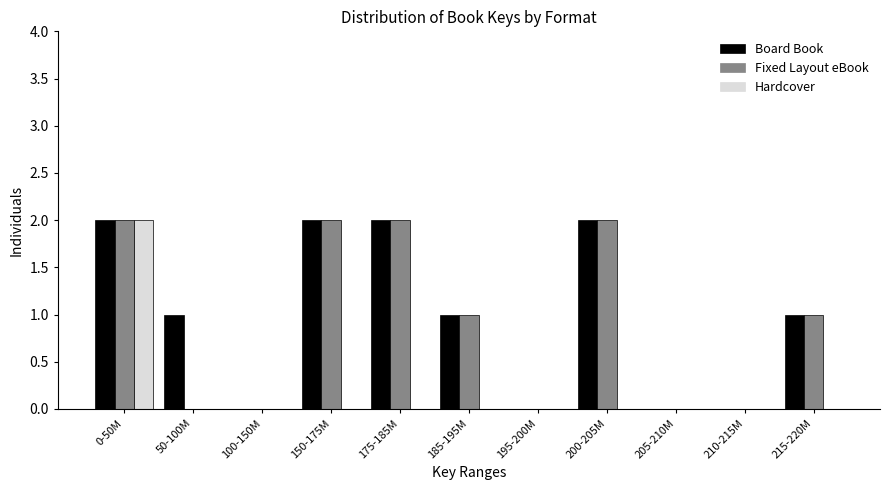

At which category is the sum across all series the highest?

0-50M